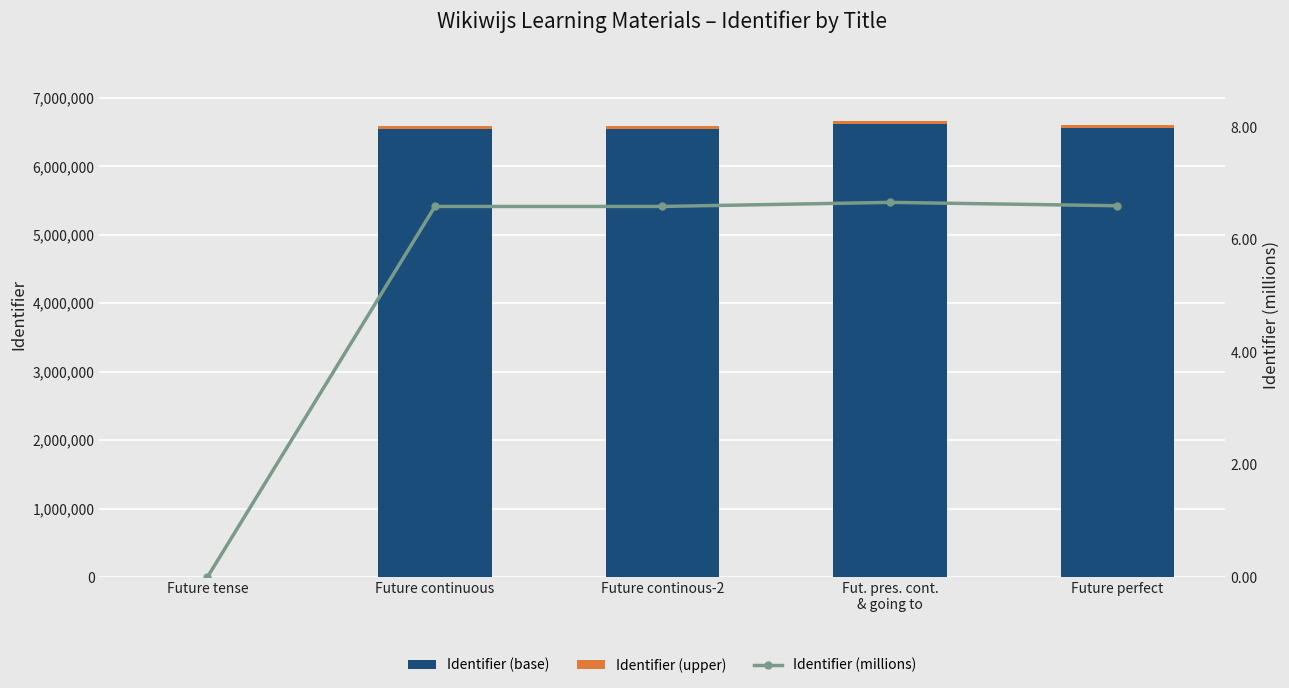

True or false: Identifier (base) has a value of 3660232.8 at Fut. pres. cont.
& going to.

False